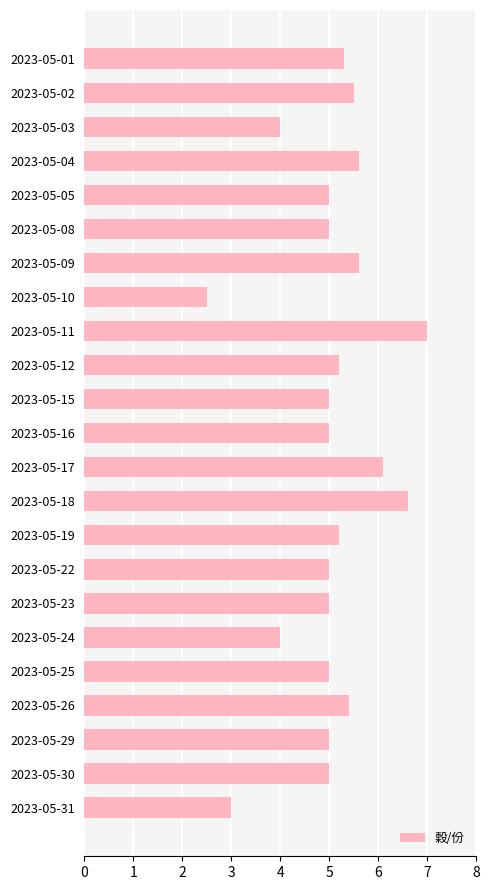

Is it true that the value at 2023-05-09 is 5.6?

True